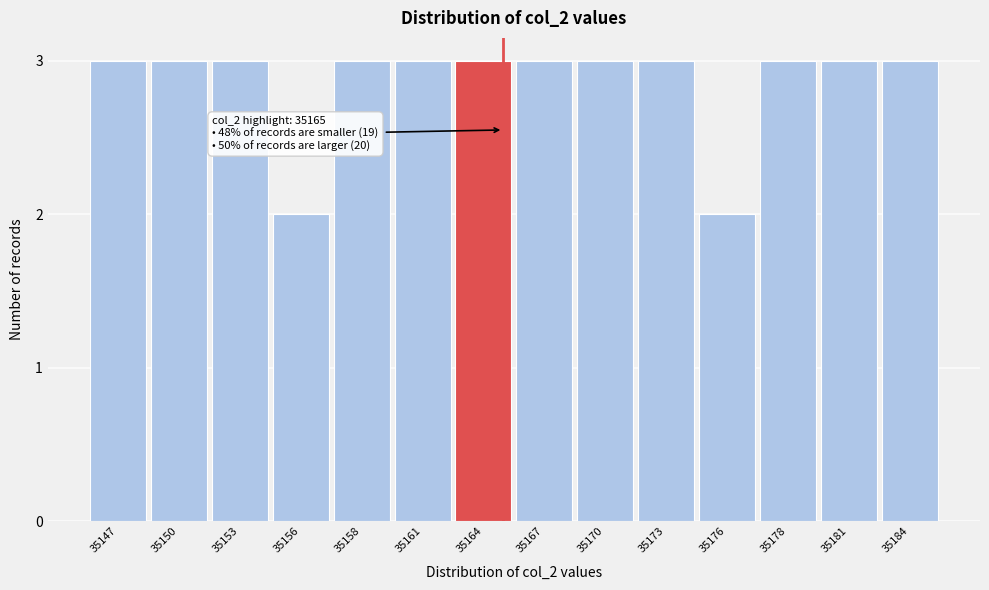

Reading left to right, list all the values displayed in this chart.

3	3	3	2	3	3	3	3	3	3	2	3	3	3